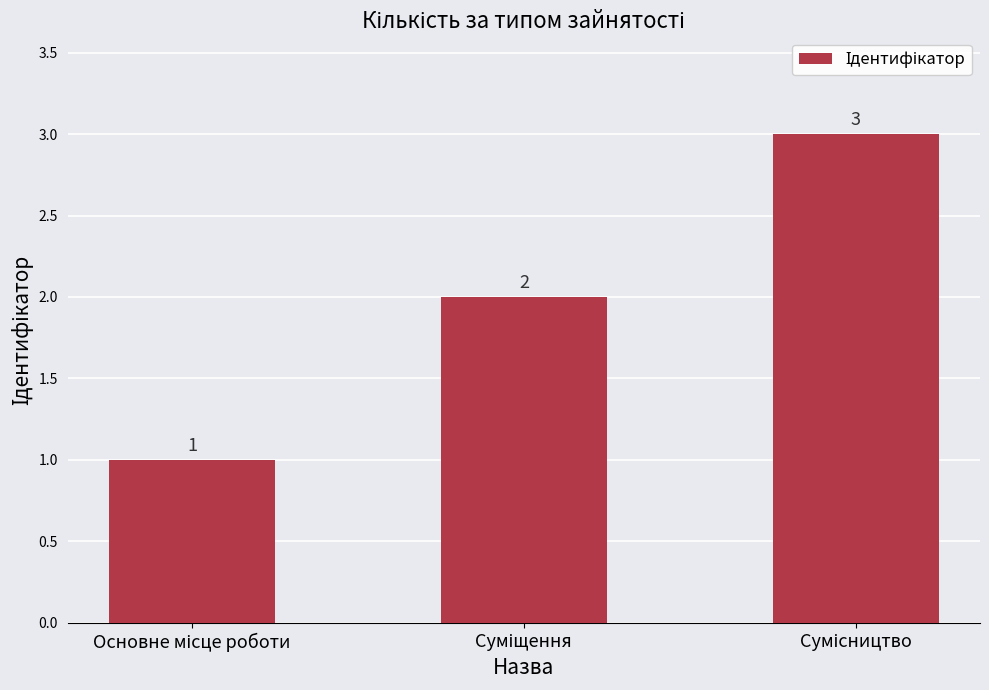

What is the average value?

2